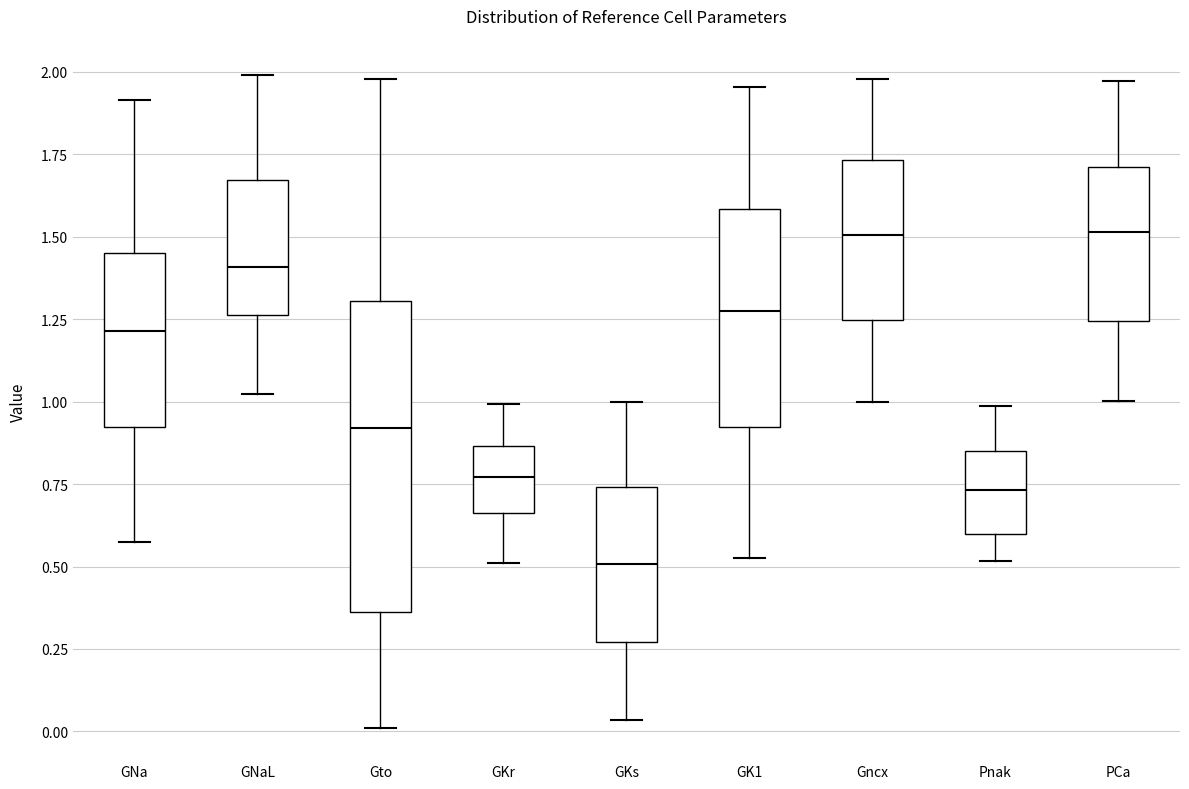

Reading left to right, read every box against the y-axis: the position of its median line, the range the box covers, and the ends of its whiskers. The values are not printed on the chart, so give them approximately, as read against the axis.

GNa: median 1.20, box 0.90 to 1.45, whiskers 0.55 to 1.90
GNaL: median 1.40, box 1.25 to 1.65, whiskers 1.00 to 2.00
Gto: median 0.90, box 0.35 to 1.30, whiskers 0.00 to 2.00
GKr: median 0.75, box 0.65 to 0.85, whiskers 0.50 to 1.00
GKs: median 0.50, box 0.25 to 0.75, whiskers 0.05 to 1.00
GK1: median 1.25, box 0.90 to 1.60, whiskers 0.55 to 1.95
Gncx: median 1.50, box 1.25 to 1.75, whiskers 1.00 to 2.00
Pnak: median 0.75, box 0.60 to 0.85, whiskers 0.50 to 1.00
PCa: median 1.50, box 1.25 to 1.70, whiskers 1.00 to 1.95